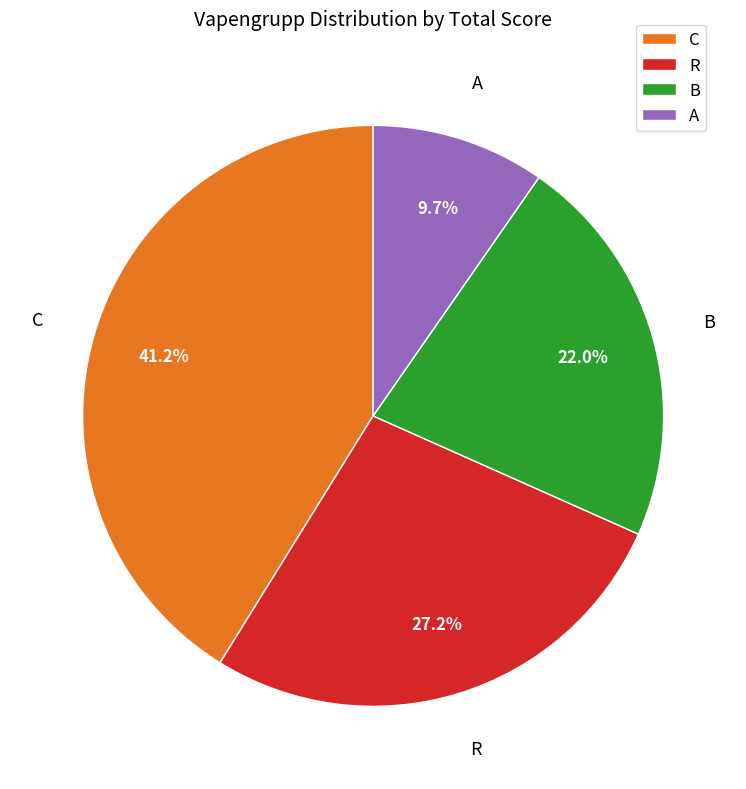

Between C and A, which is larger?

C